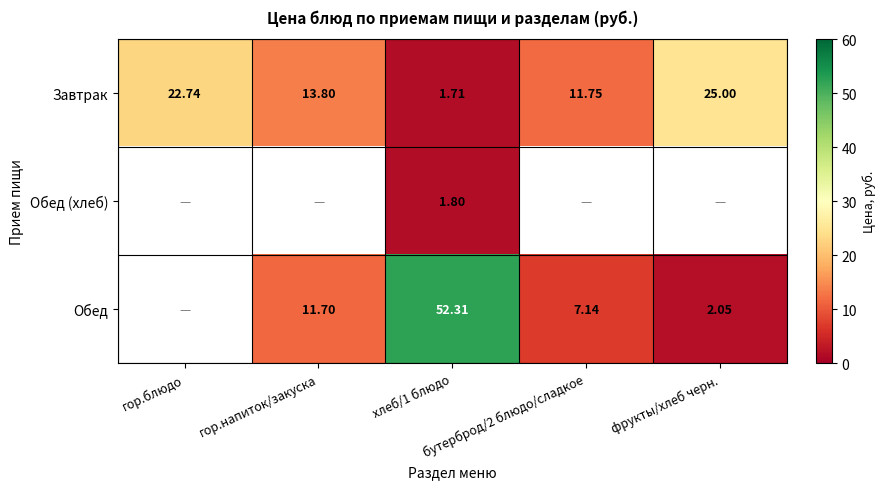

What is the total value across all series at гор.напиток/закуска?

25.5